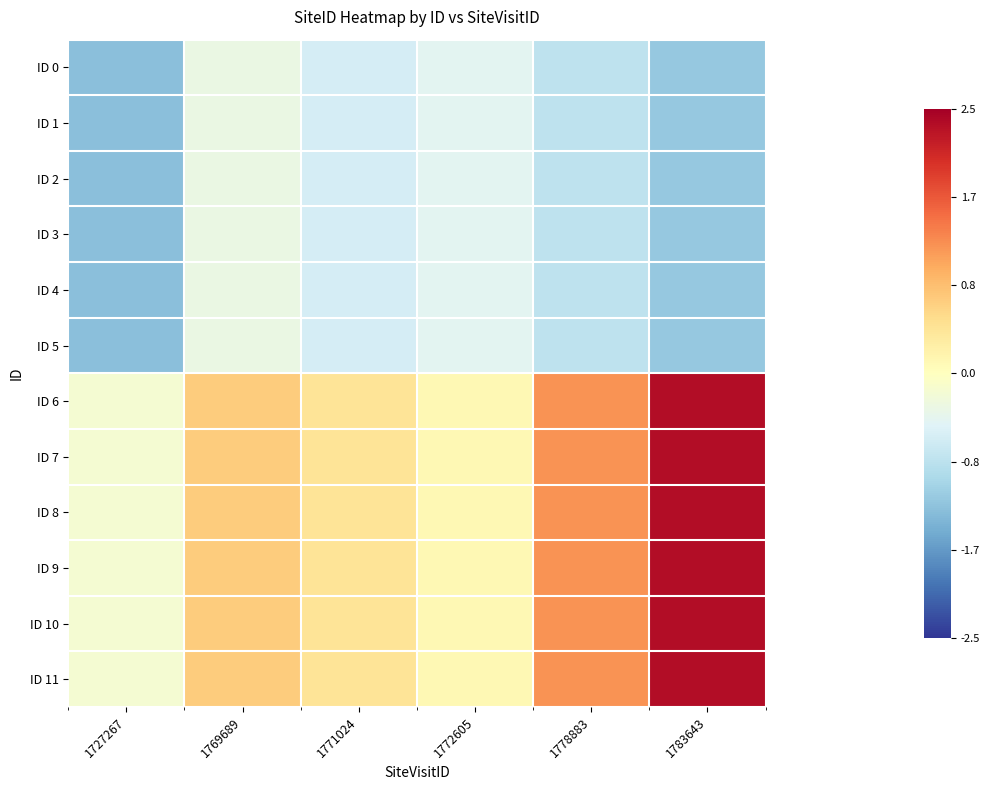

Reading left to right, what are all the values shown in this chart?

ID 0: 1727267=-1.3	1769689=-0.3	1771024=-0.6	1772605=-0.4	1778883=-0.8	1783643=-1.2
ID 1: 1727267=-1.3	1769689=-0.3	1771024=-0.6	1772605=-0.4	1778883=-0.8	1783643=-1.2
ID 2: 1727267=-1.3	1769689=-0.3	1771024=-0.6	1772605=-0.4	1778883=-0.8	1783643=-1.2
ID 3: 1727267=-1.3	1769689=-0.3	1771024=-0.6	1772605=-0.4	1778883=-0.8	1783643=-1.2
ID 4: 1727267=-1.3	1769689=-0.3	1771024=-0.6	1772605=-0.4	1778883=-0.8	1783643=-1.2
ID 5: 1727267=-1.3	1769689=-0.3	1771024=-0.6	1772605=-0.4	1778883=-0.8	1783643=-1.2
ID 6: 1727267=-0.2	1769689=0.7	1771024=0.4	1772605=0.1	1778883=1.2	1783643=2.4
ID 7: 1727267=-0.2	1769689=0.7	1771024=0.4	1772605=0.1	1778883=1.2	1783643=2.4
ID 8: 1727267=-0.2	1769689=0.7	1771024=0.4	1772605=0.1	1778883=1.2	1783643=2.4
ID 9: 1727267=-0.2	1769689=0.7	1771024=0.4	1772605=0.1	1778883=1.2	1783643=2.4
ID 10: 1727267=-0.2	1769689=0.7	1771024=0.4	1772605=0.1	1778883=1.2	1783643=2.4
ID 11: 1727267=-0.2	1769689=0.7	1771024=0.4	1772605=0.1	1778883=1.2	1783643=2.4